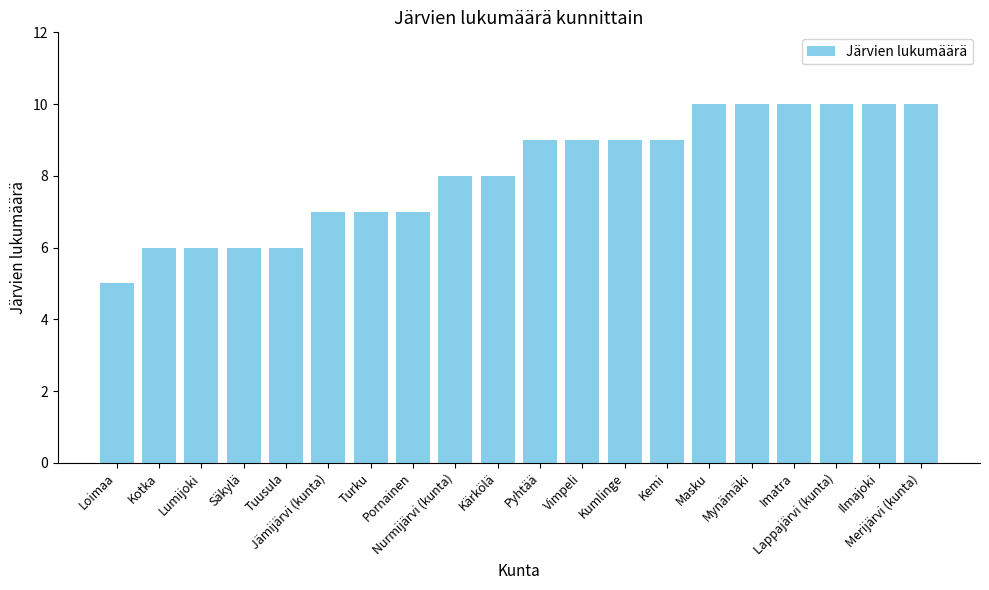

What is the difference between the second highest and second lowest values?

4